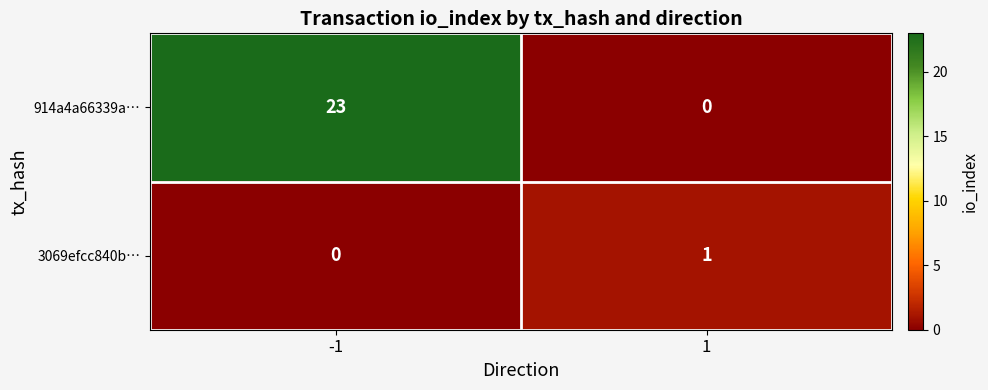

List the series in order of their peak value, lowest first.

3069efcc840b…, 914a4a66339a…